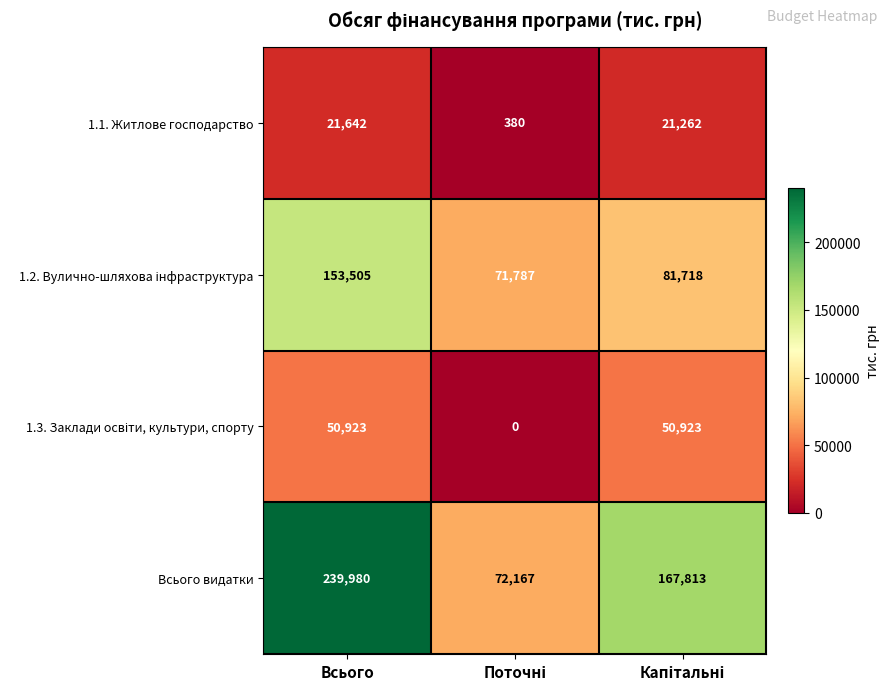

What is the average value of the 1.1. Житлове господарство series?

14428